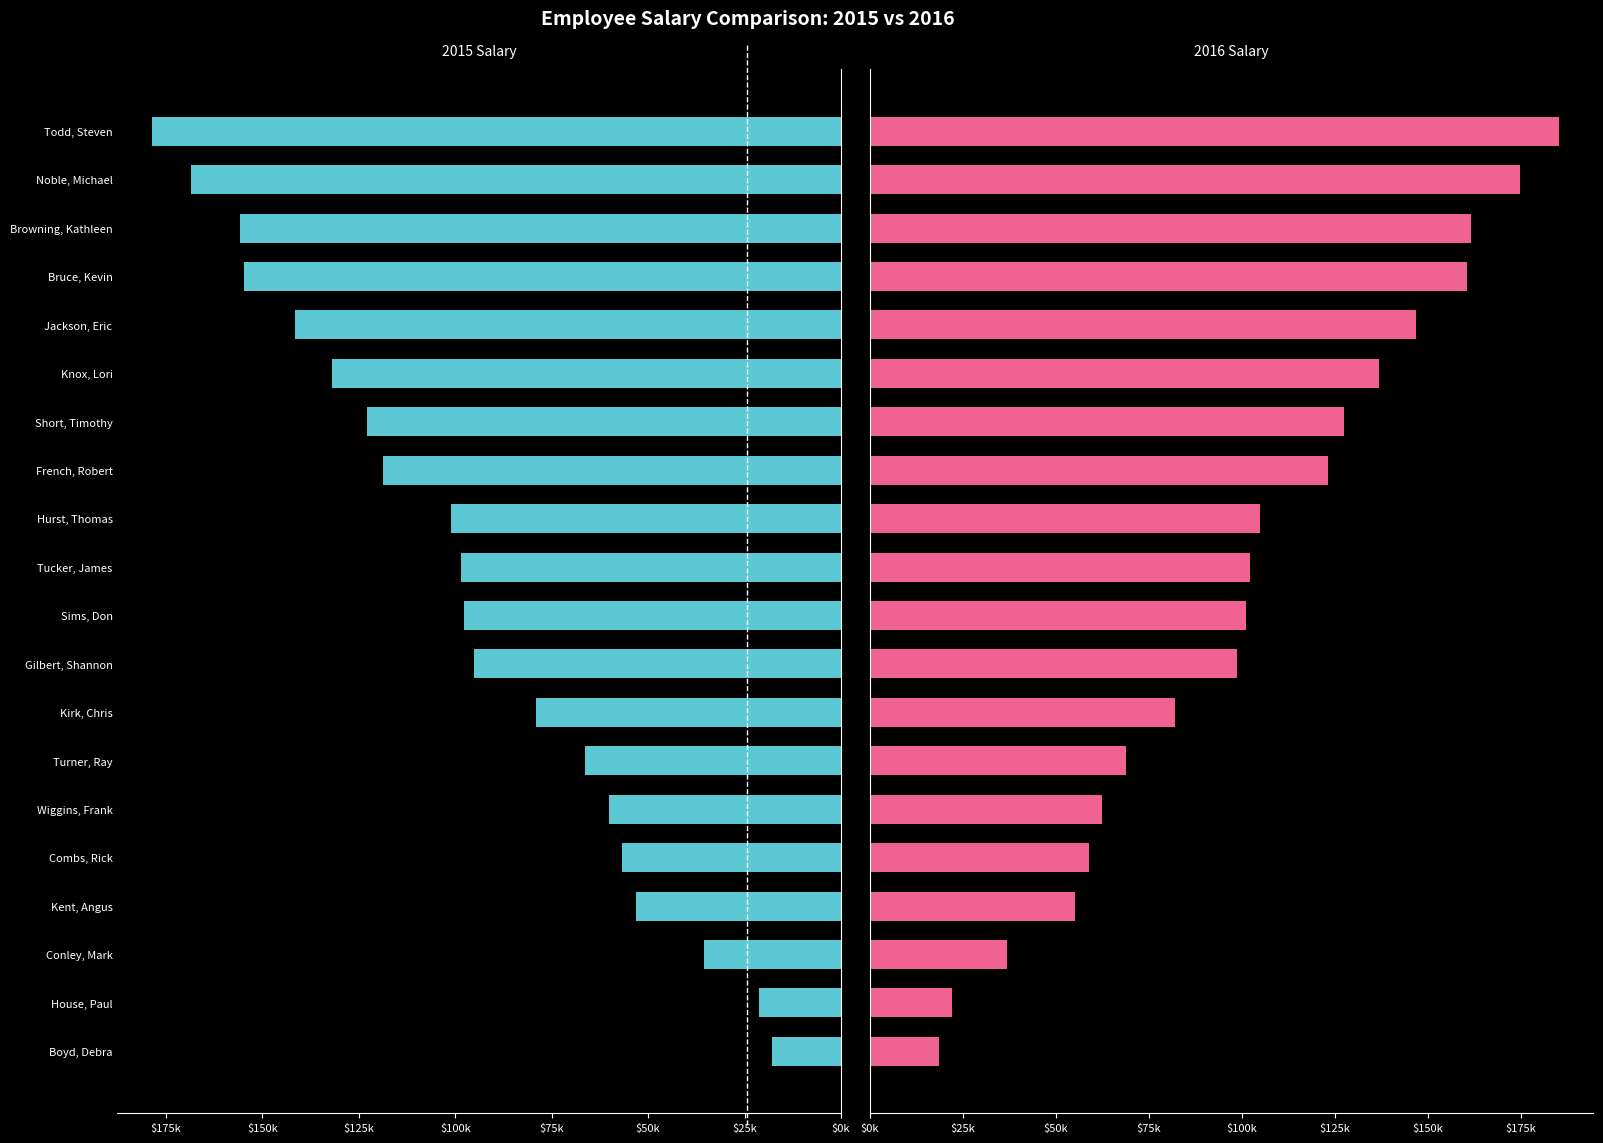

Reading left to right, list all the values displayed in this chart.

2015 Salary: 17784	21272	35470	53020	56848	60160	66464	79040	95240	97600	98520	101140	118700	122800	132020	141520	154700	155900	168600	178620
2016 Salary: 18444	22062	36786	54988	58958	62392	68930	81972	98774	101220	102176	104892	123104	127356	136918	146770	160440	161684	174856	185246